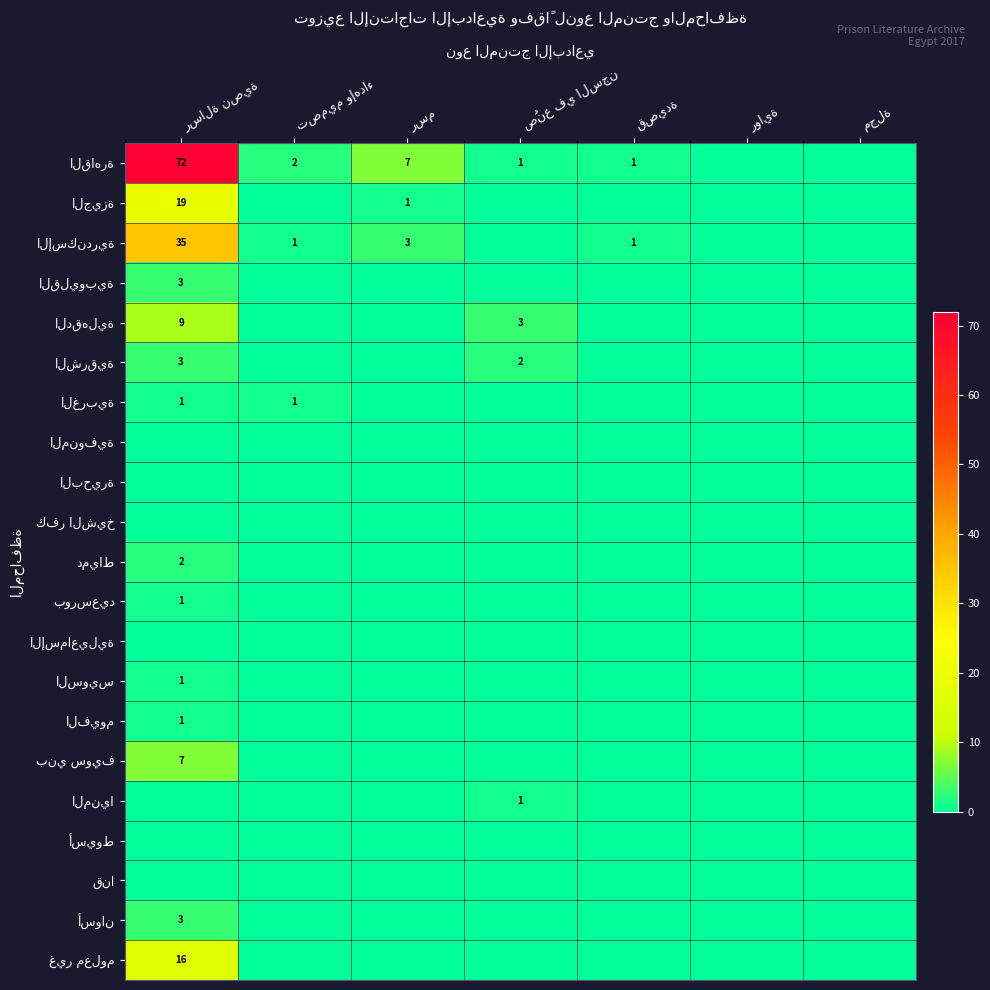

How many data points does each series have?

7